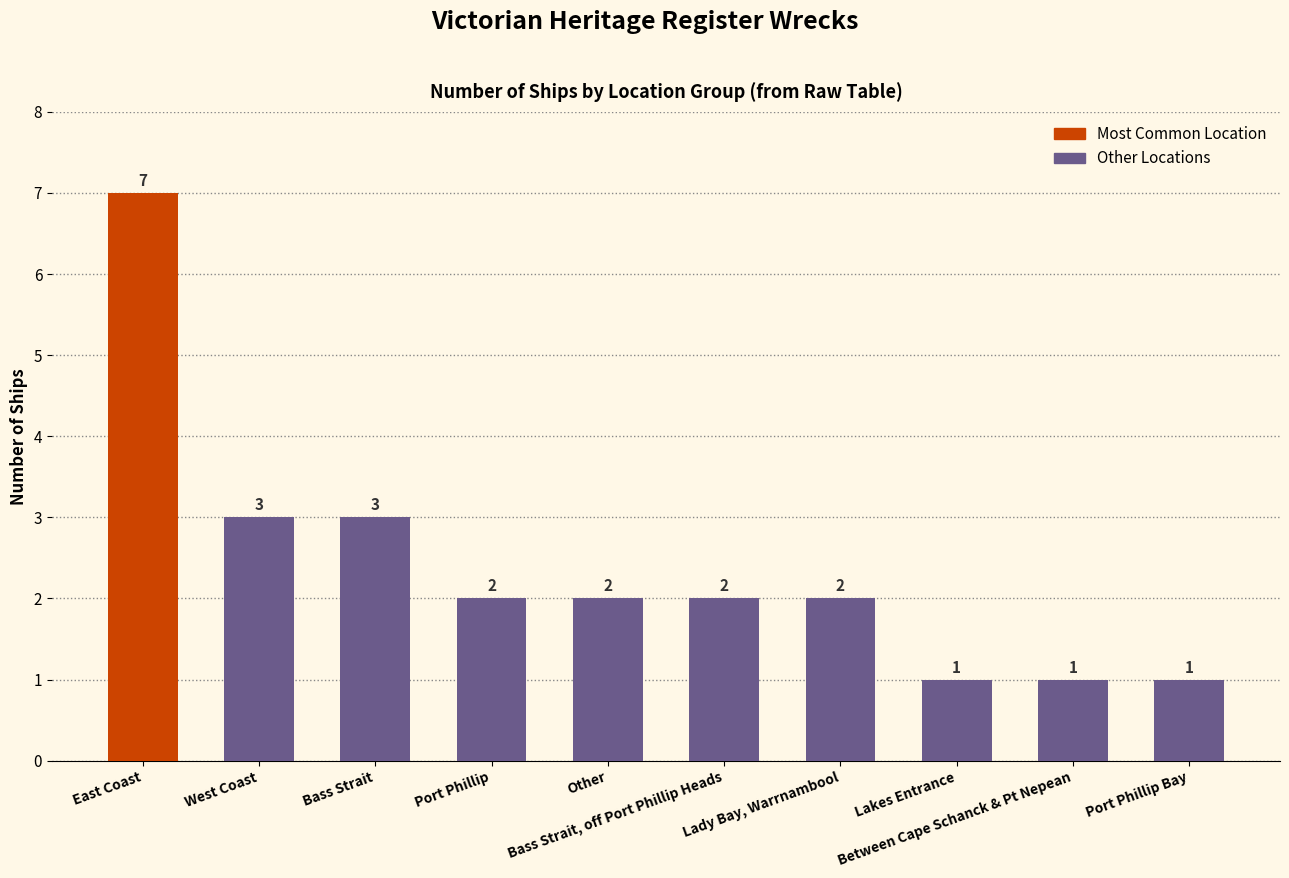

What is the average value?

2